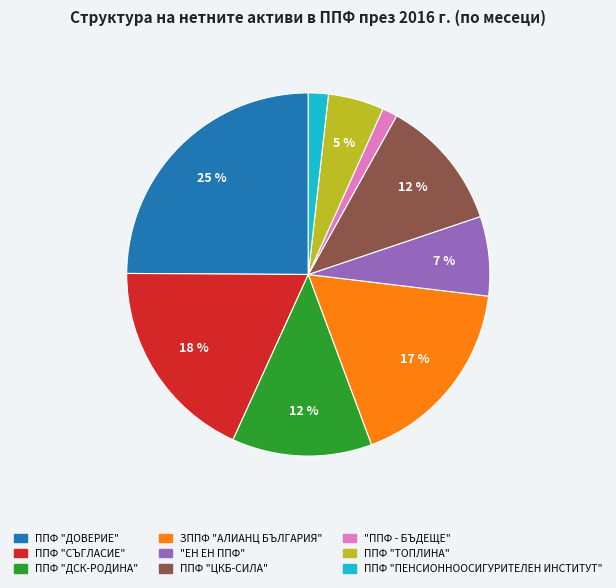

Combined, do ППФ "ЦКБ-СИЛА" and ППФ "ТОПЛИНА" account for over 50%?

No